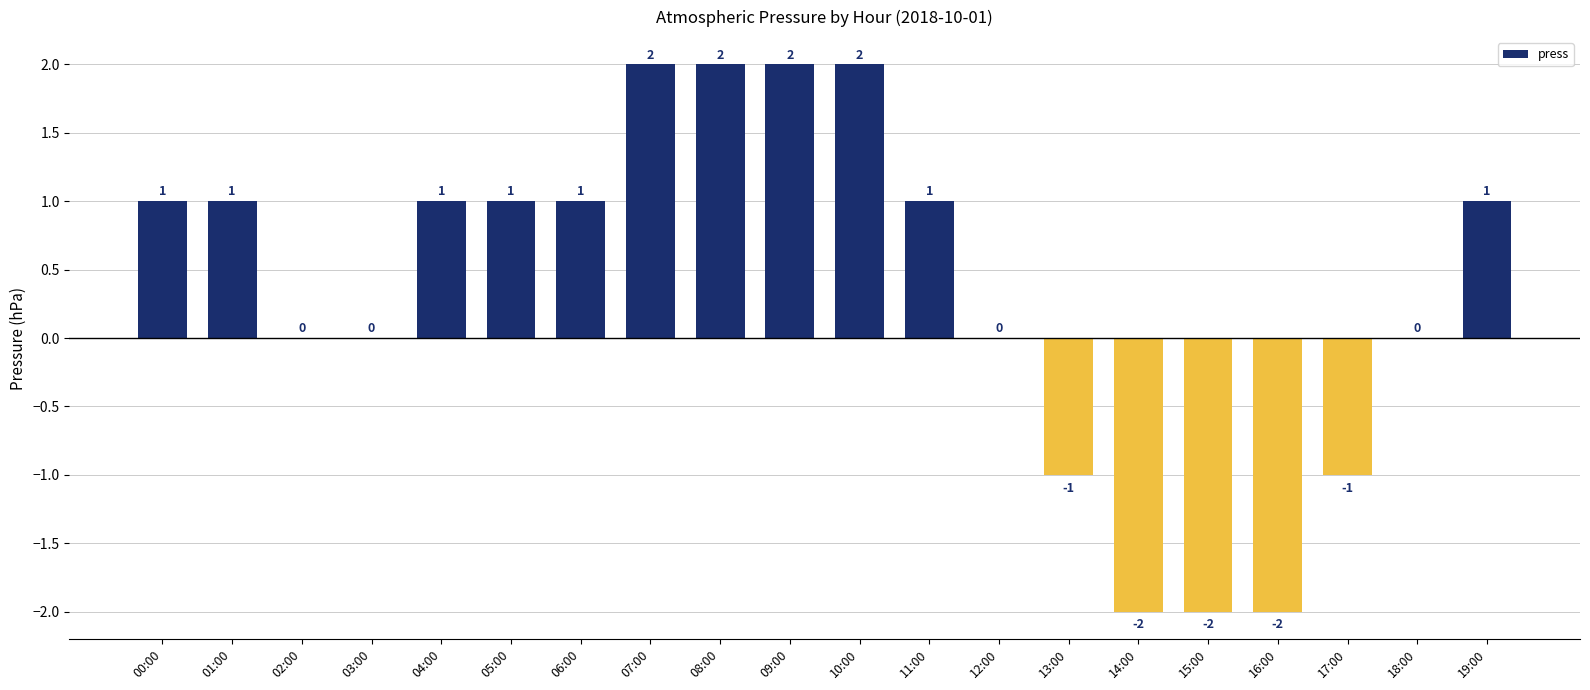

What is the sum of all values?

7